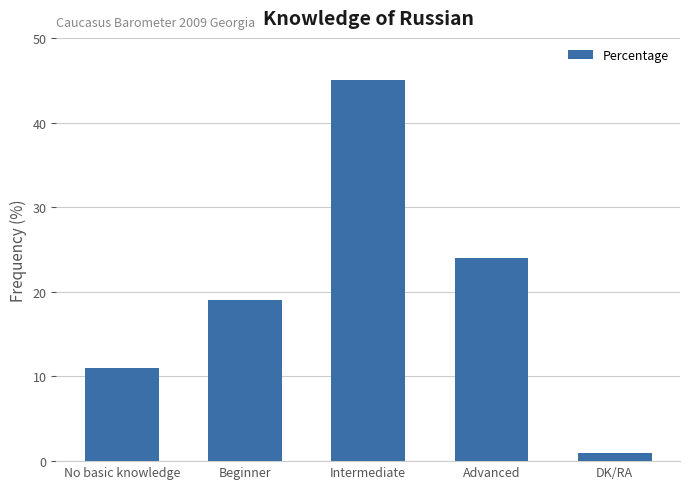

What is the label of the 1st bar from the left?

No basic knowledge